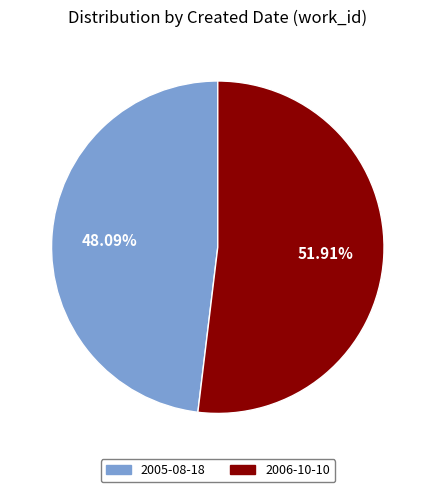

Rank the categories by value from highest to lowest.

2006-10-10, 2005-08-18